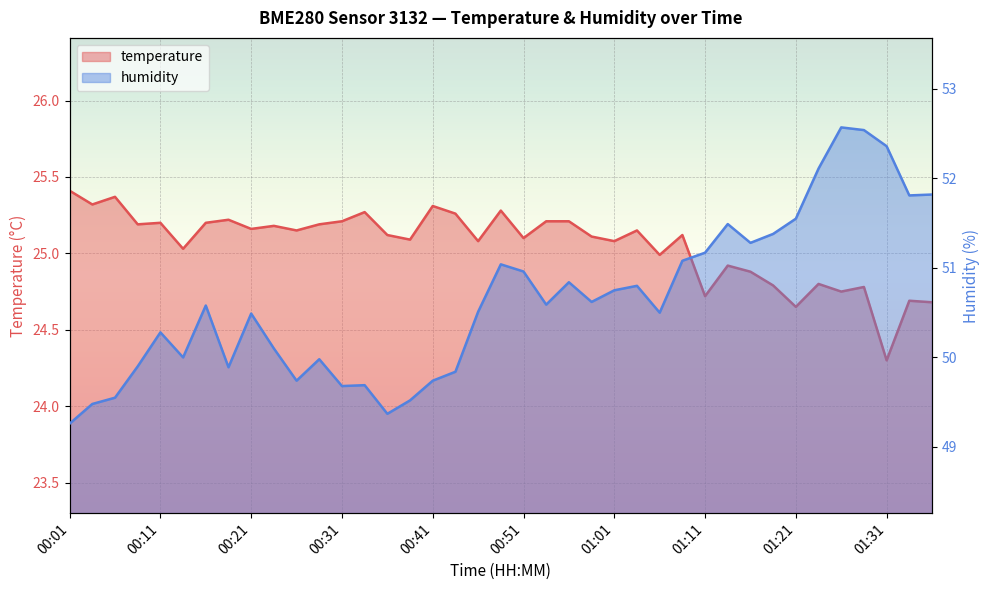

True or false: humidity and temperature intersect in this chart.

False